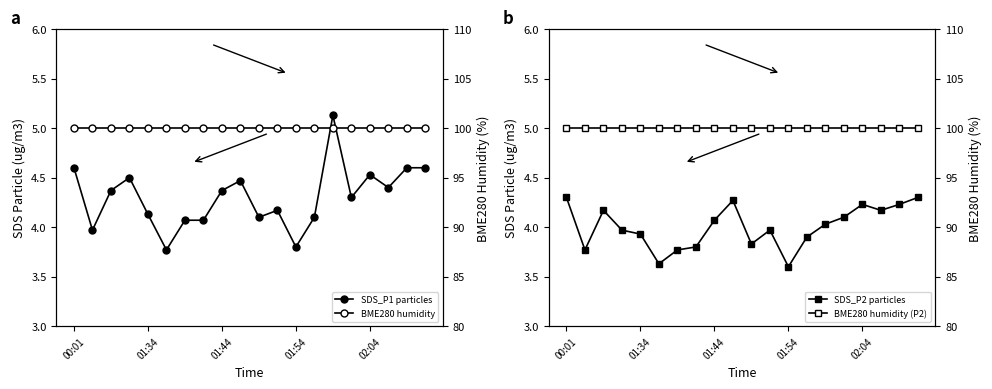

Is the value of SDS_P2 particles at 15 greater than the value of BME280 humidity (P2) at 02:04?

No